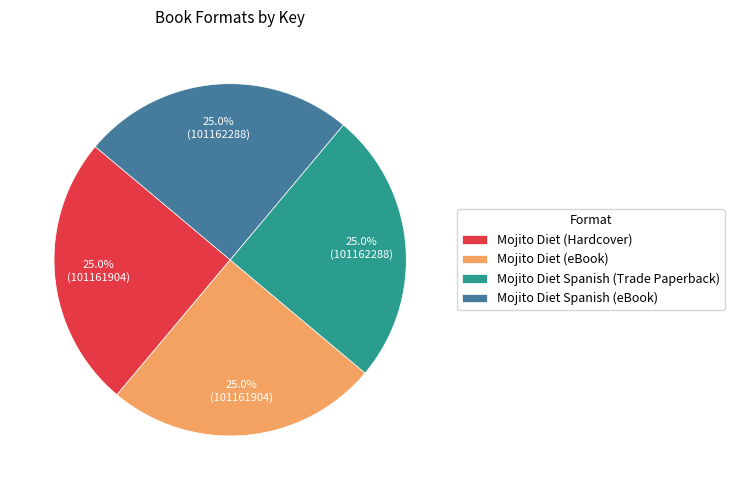

True or false: Mojito Diet (eBook) accounts for 25% of the total.

True